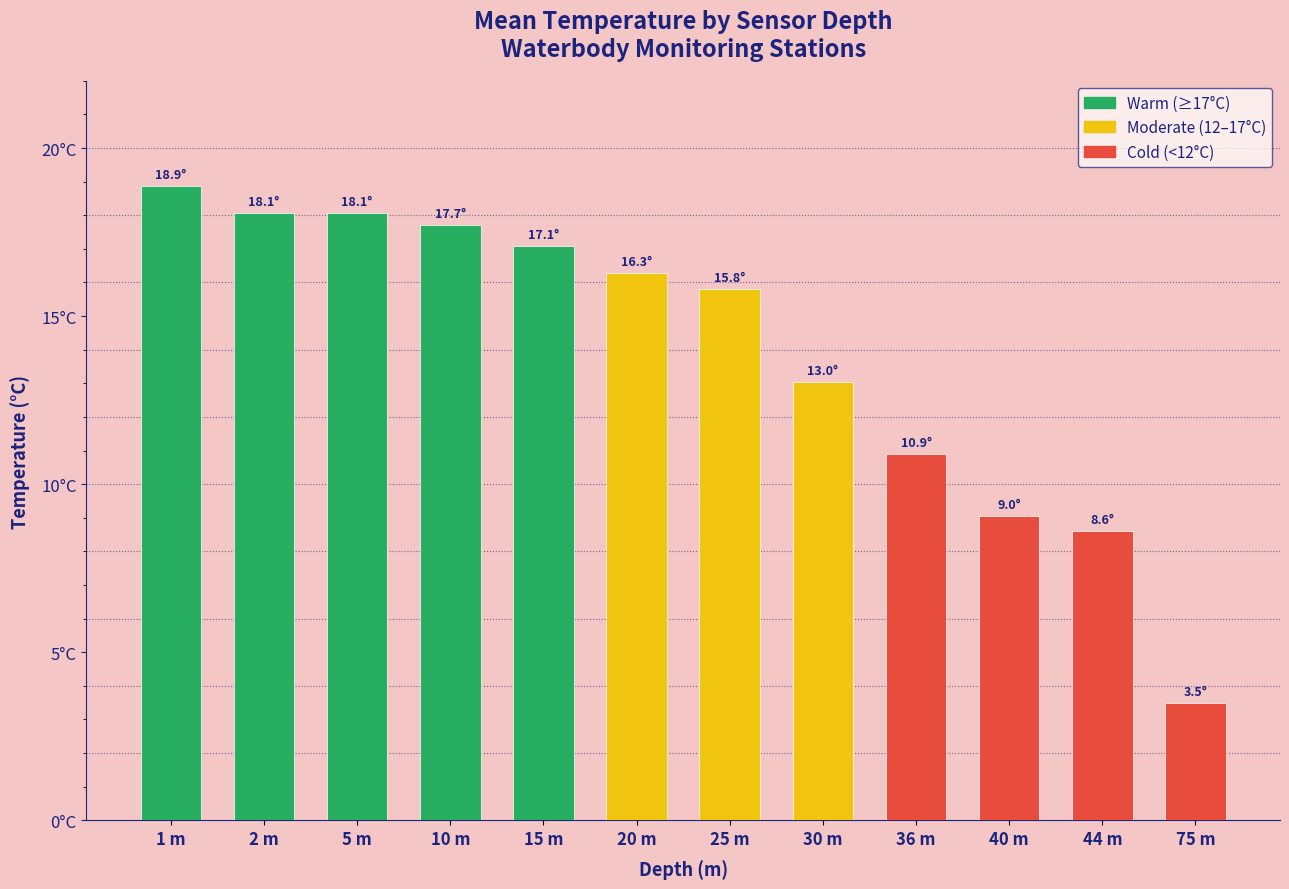

Are the bars horizontal?

No